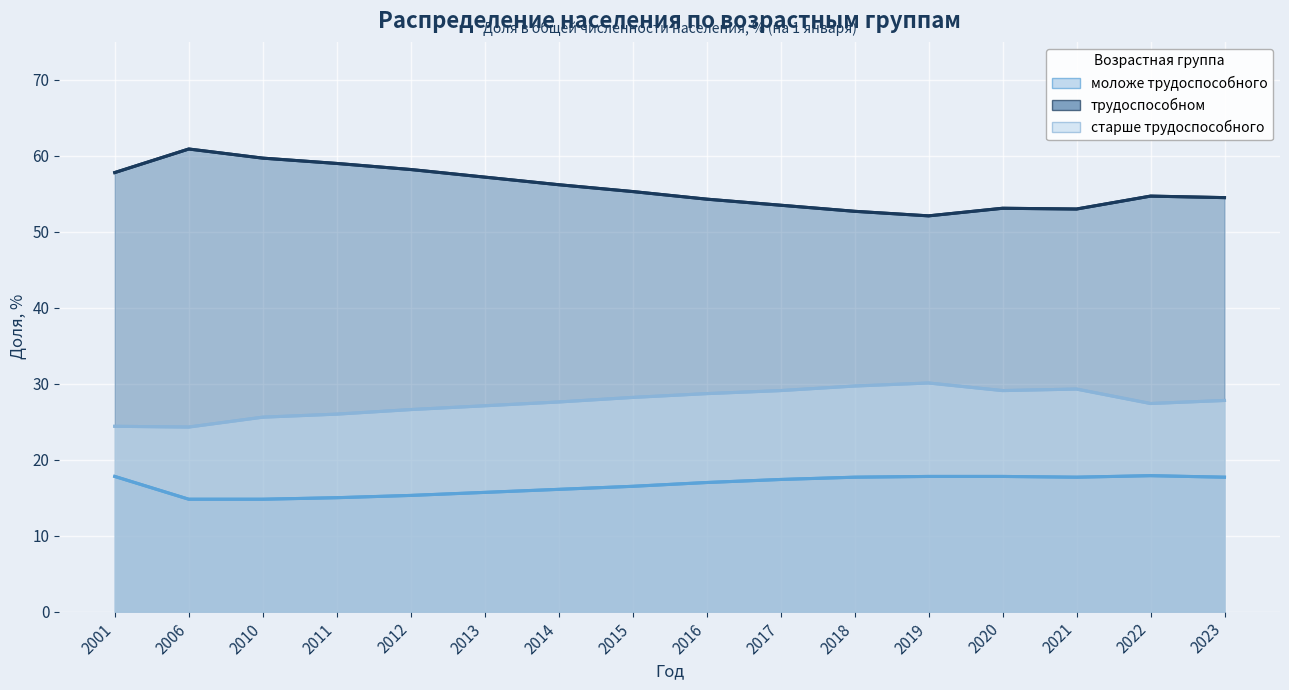

What is the greatest value displayed?

60.9